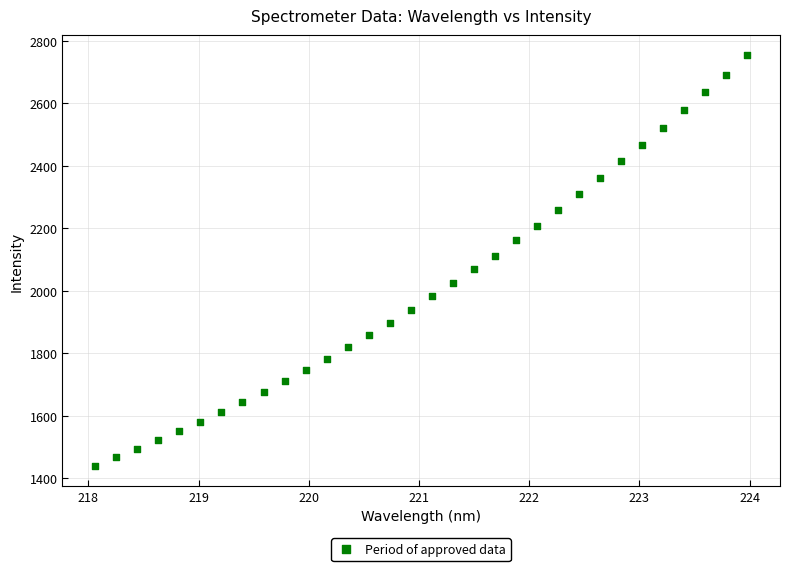

What is the range of X values (max minus min)?

5.9